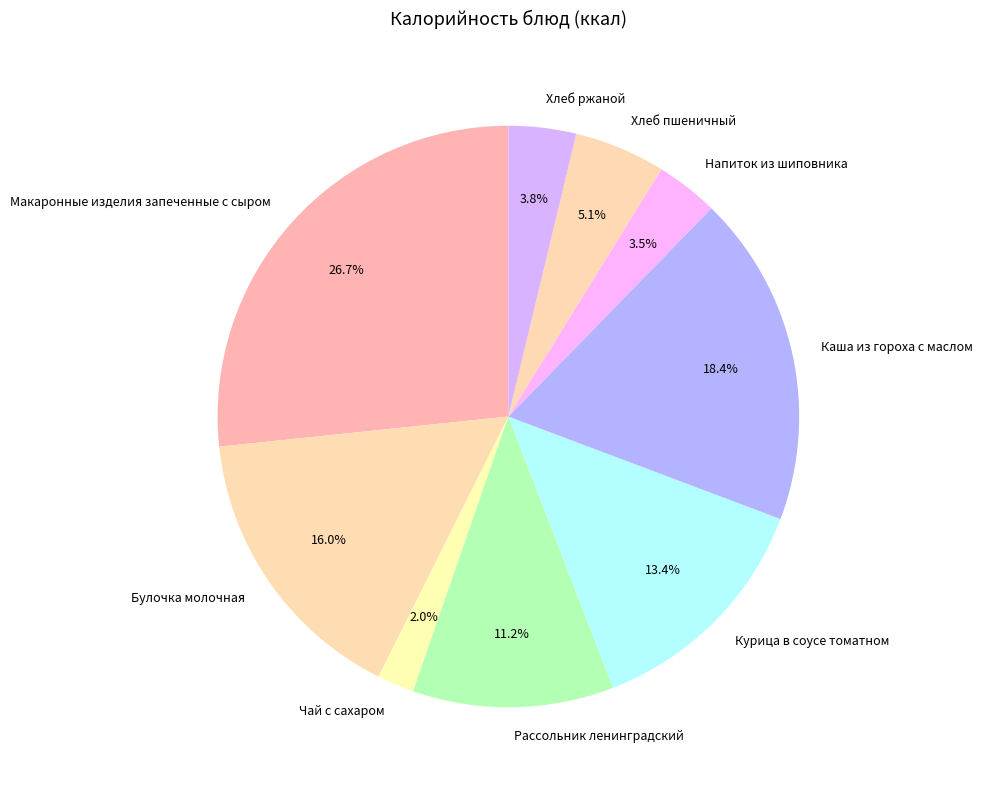

To the nearest percent, what percentage of the pie is Рассольник ленинградский?

11%